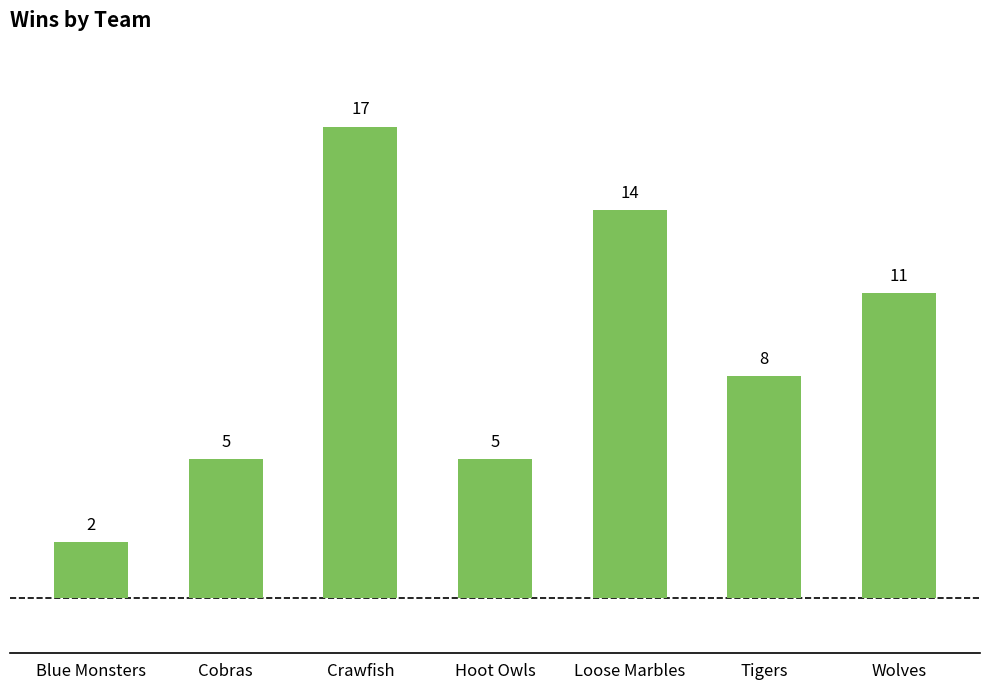

Reading left to right, transcribe all the data shown in this chart.

2	5	17	5	14	8	11